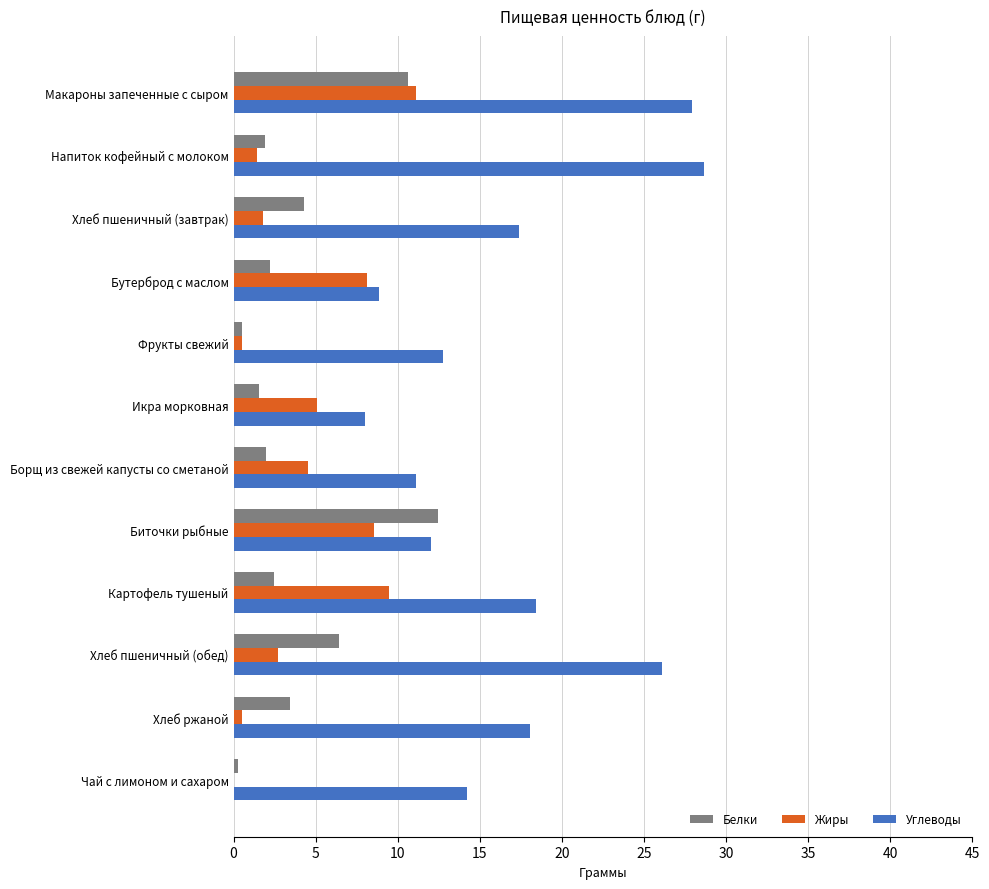

Which series has the largest total across all categories?

Углеводы